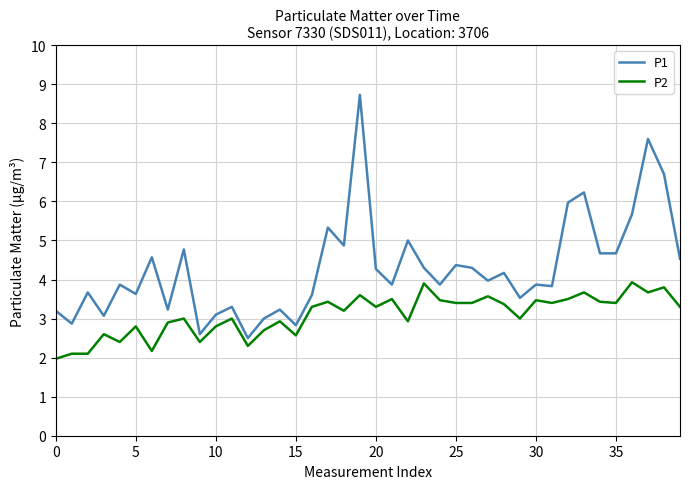

Which series has the largest range (max minus min)?

P1